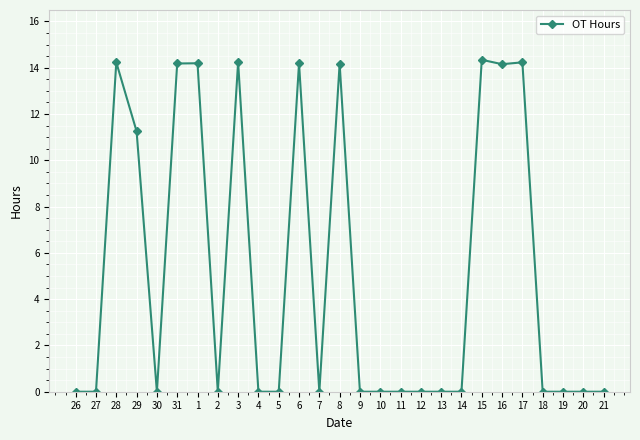

At which category does the data reach its first local peak?

28